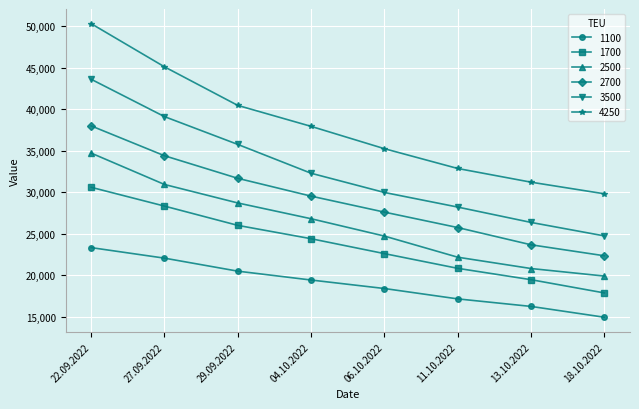

The 4250 series shows 7712 at 04.10.2022. True or false?

False